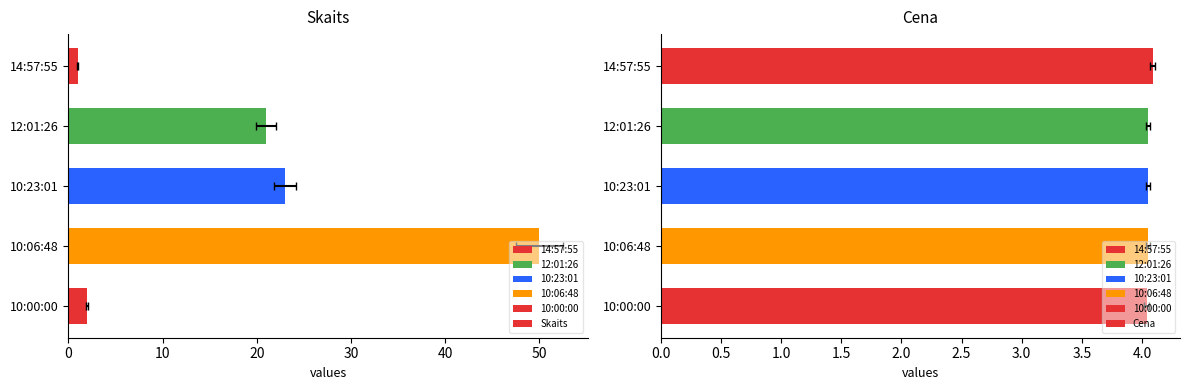

What is the difference between the maximum and minimum values in the Skaits series?

49.0